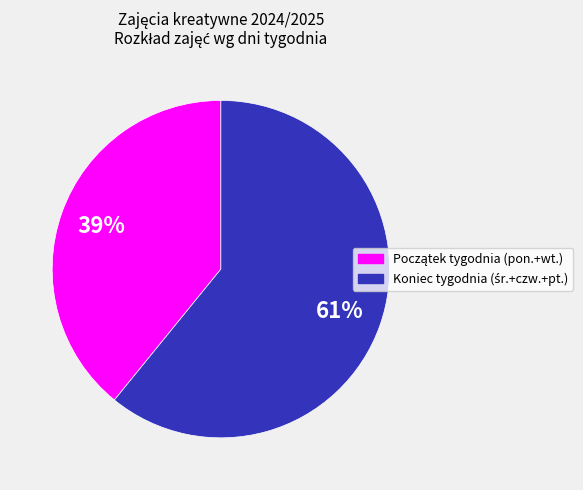

Is there a majority slice in this chart?

Yes